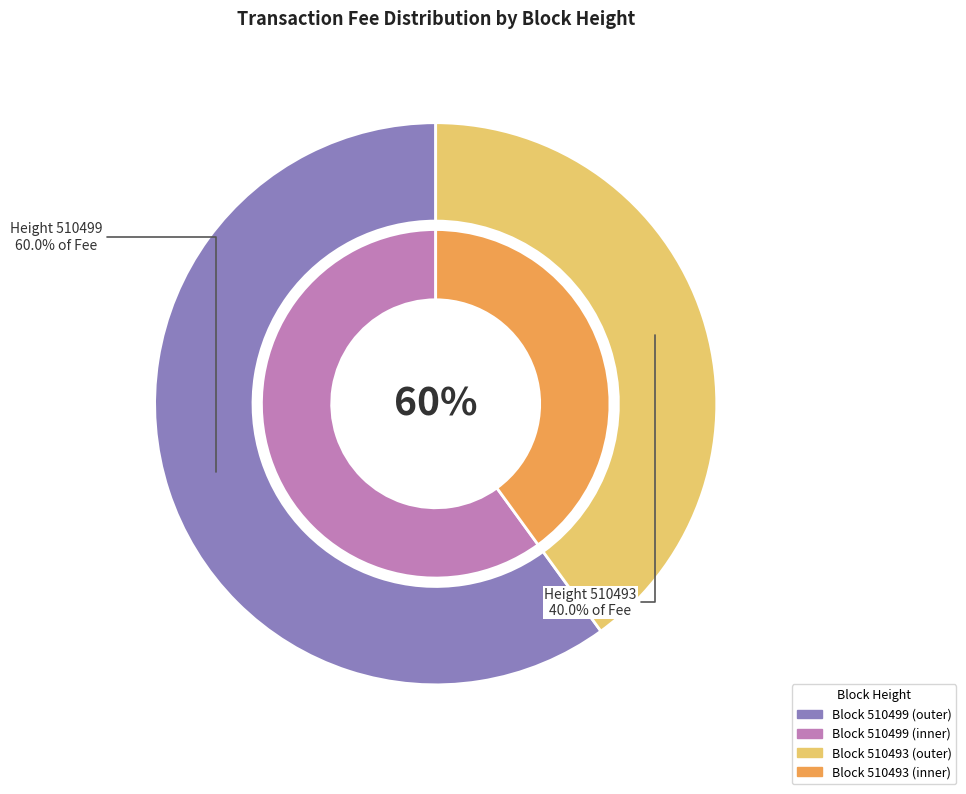

Count the number of slices in the pie.

2